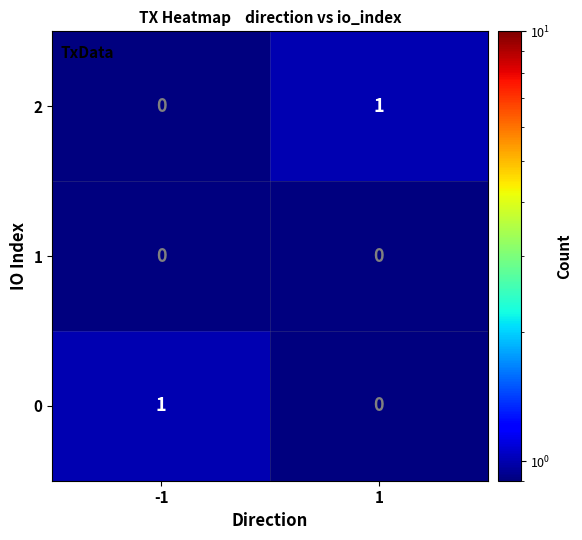

List the labels in order of 0 value, largest first.

-1, 1